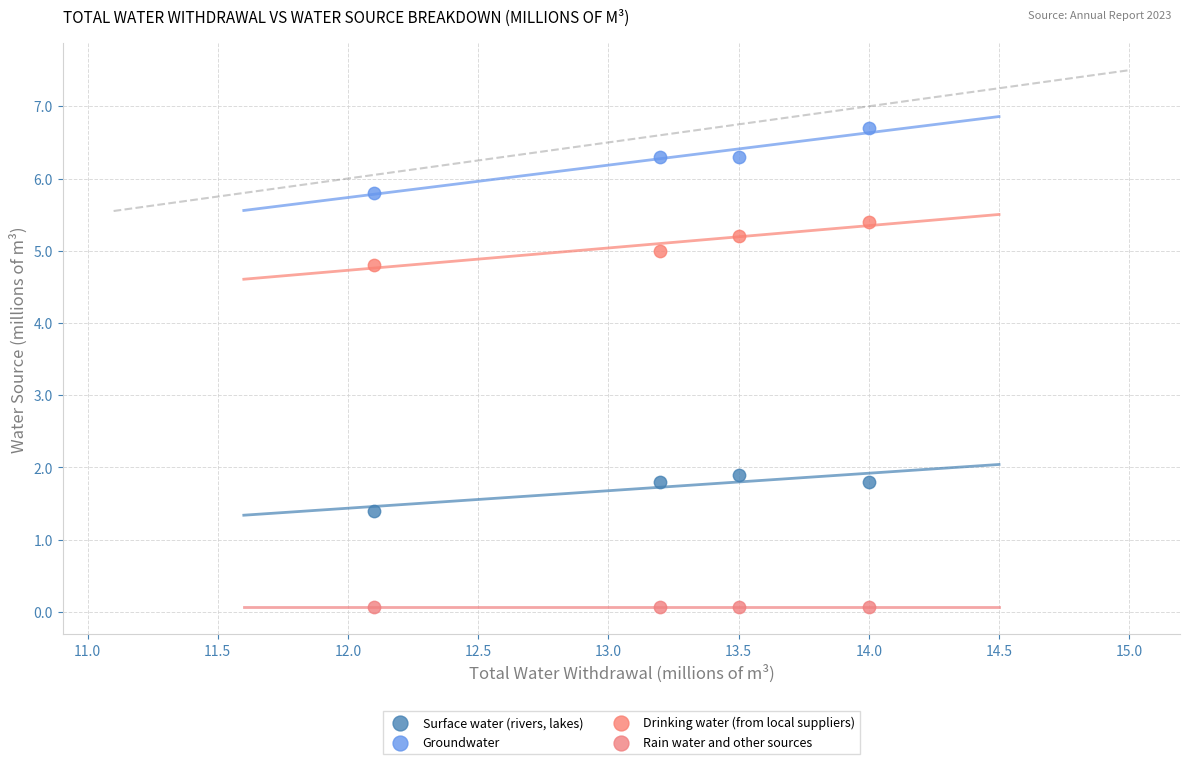

Which series reaches the maximum Y coordinate?

Groundwater